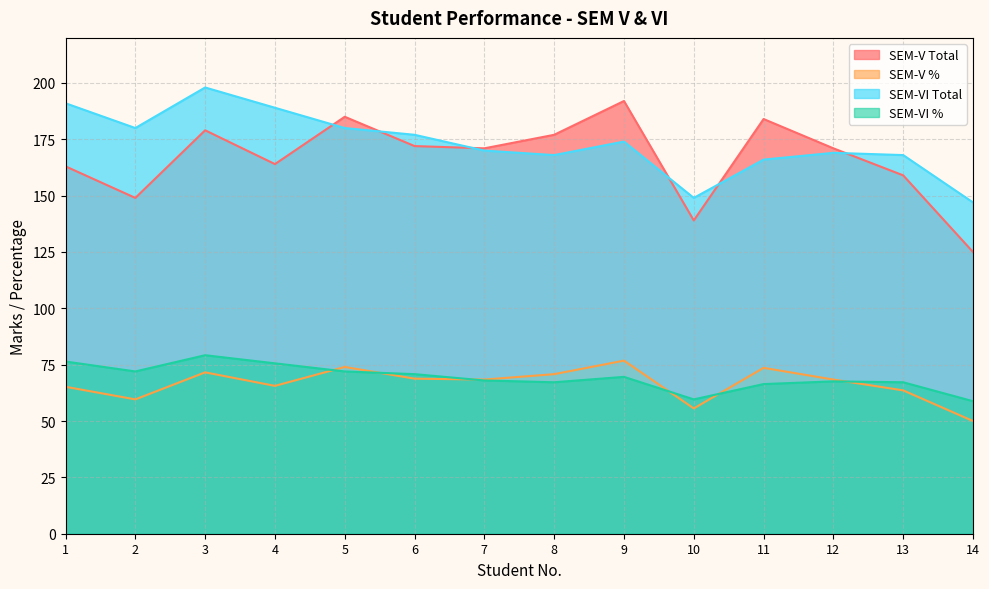

How many lines are shown in the chart?

4